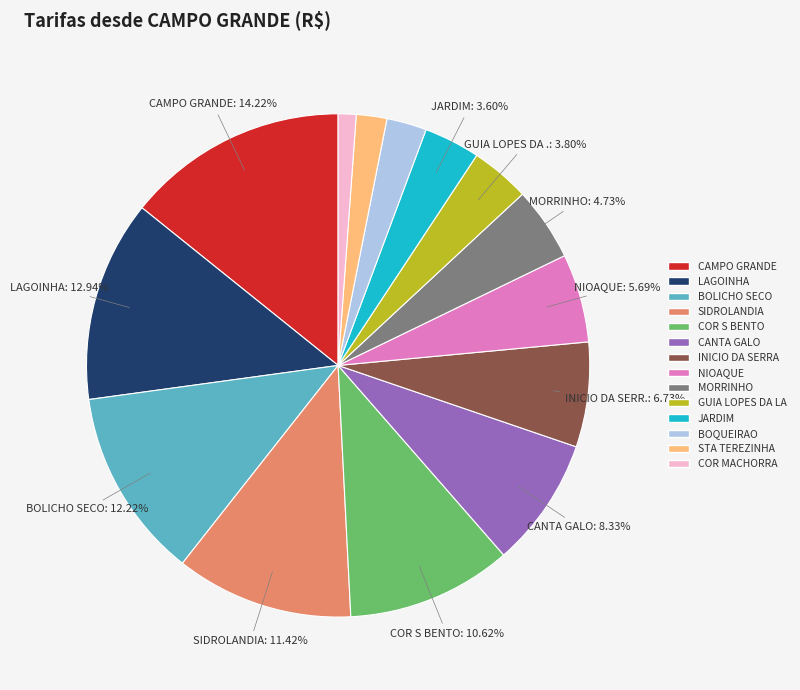

Is there a majority slice in this chart?

No